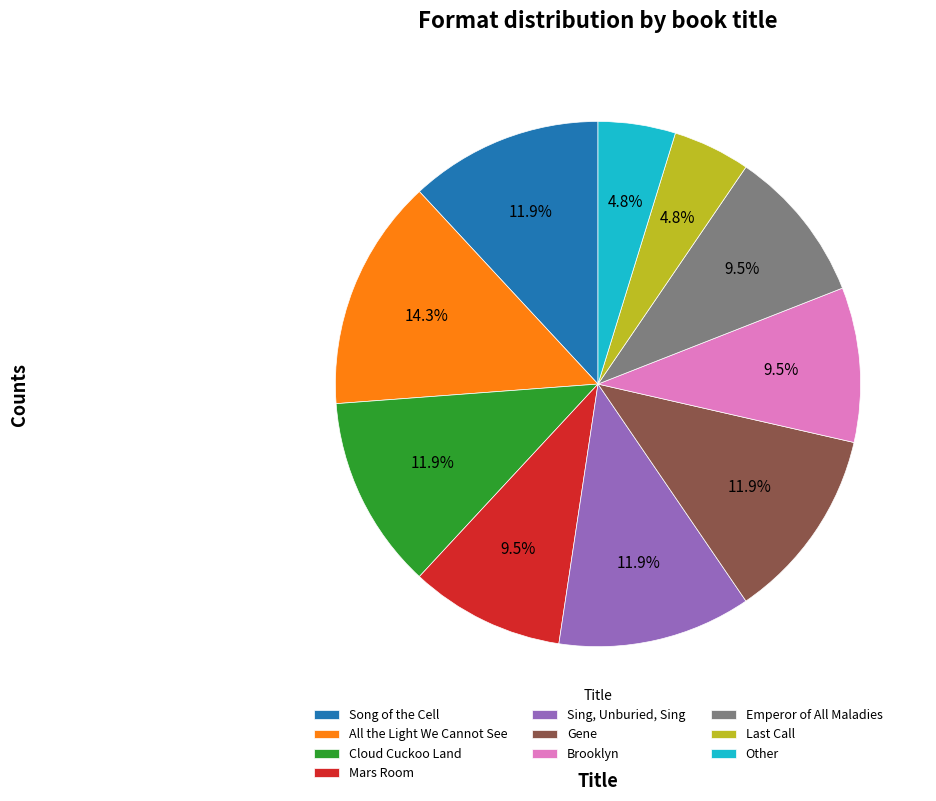

How many segments does this pie chart have?

10